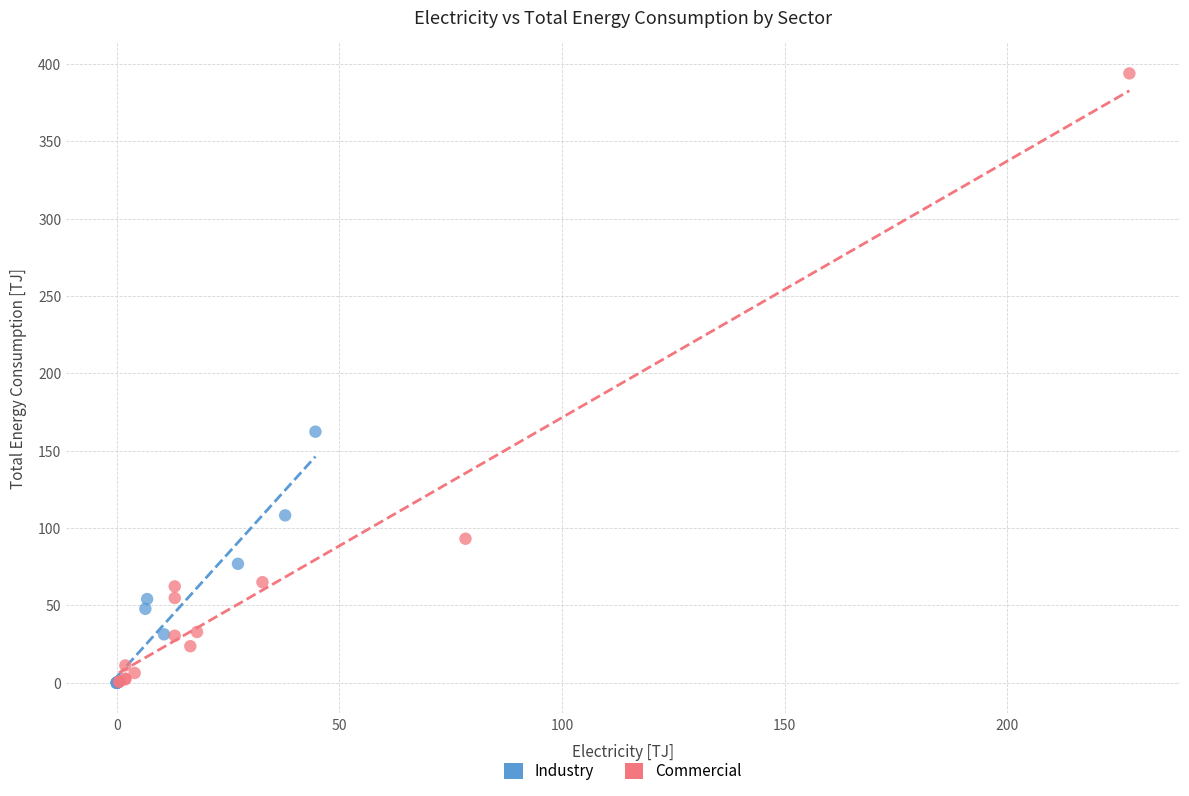

Which series has the widest spread of Y values?

Commercial